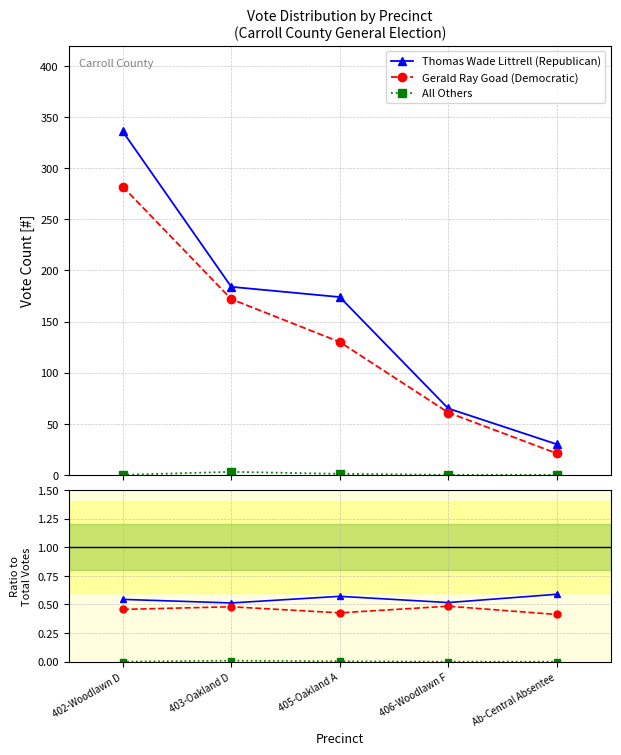

True or false: Thomas Wade Littrell (Republican) and All Others intersect in this chart.

False